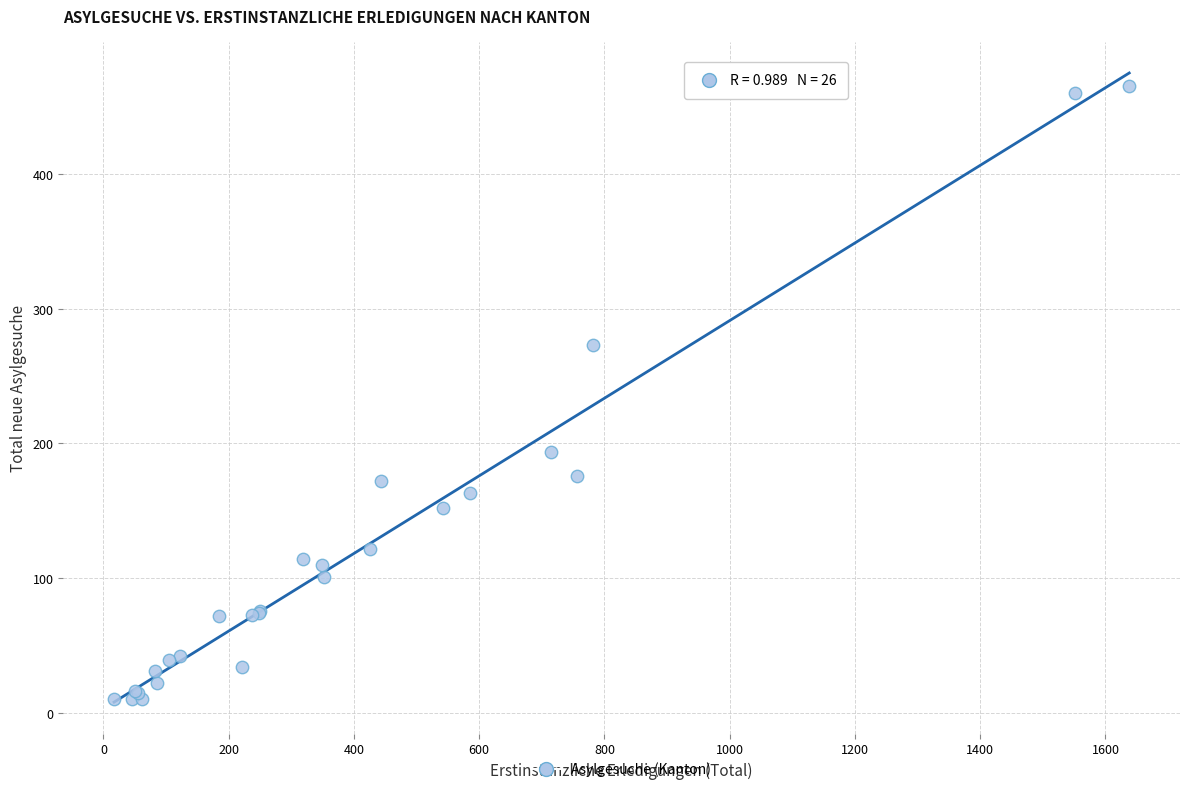

What Y value in the scatter plot is closest to 237?

273